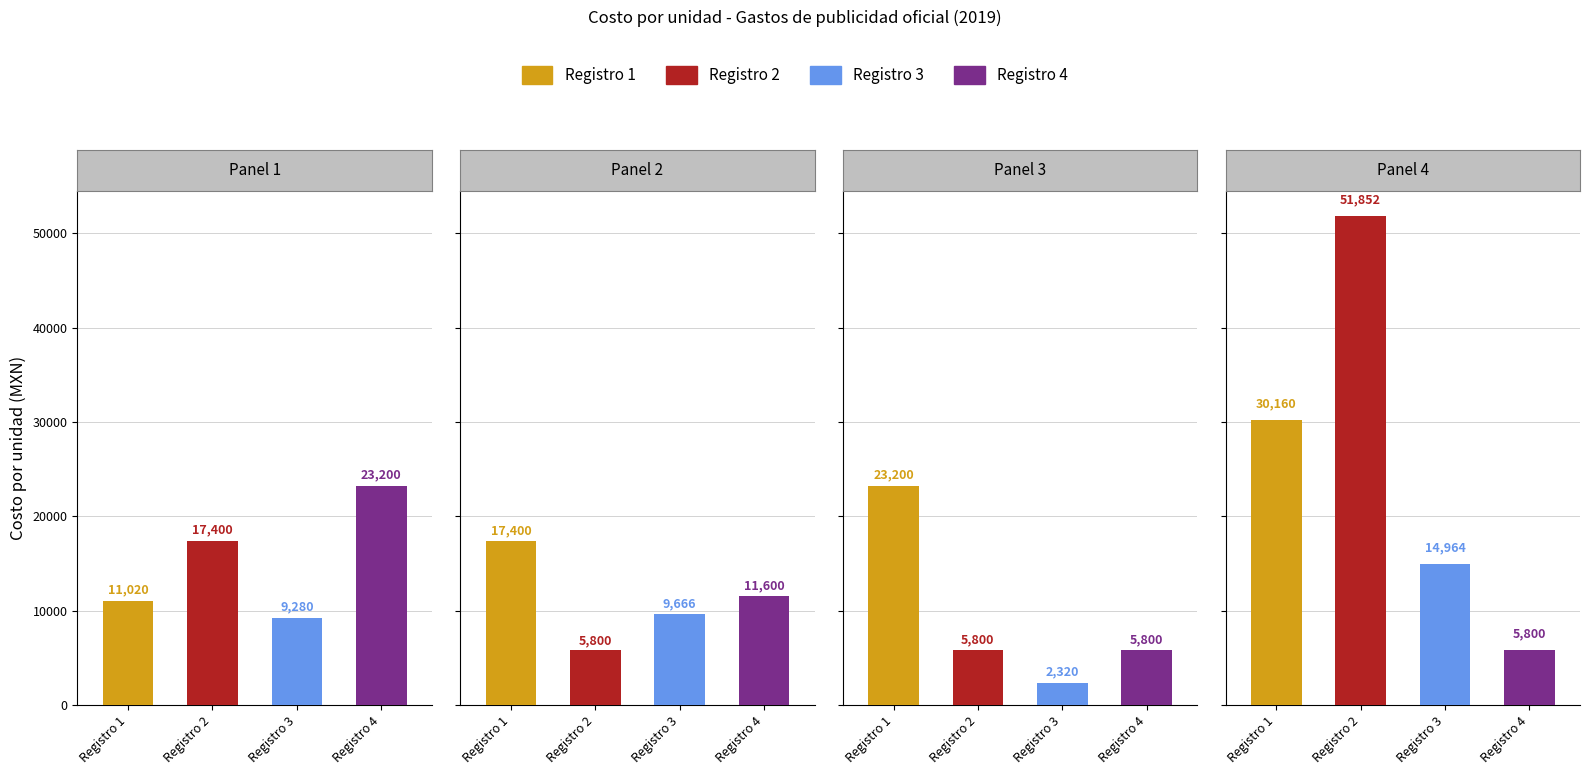

Reading left to right, what are all the values shown in this chart?

Registro 1-9: 0=11020.0	1=17400.0	2=9280.0	3=23200.0
Registro 10-18: 0=17400.0	1=5800.0	2=9666.3	3=11600.0
Registro 19-27: 0=23200.0	1=5800.0	2=2320.0	3=5800.0
Registro 28-36: 0=30160.0	1=51852.0	2=14964.0	3=5800.0